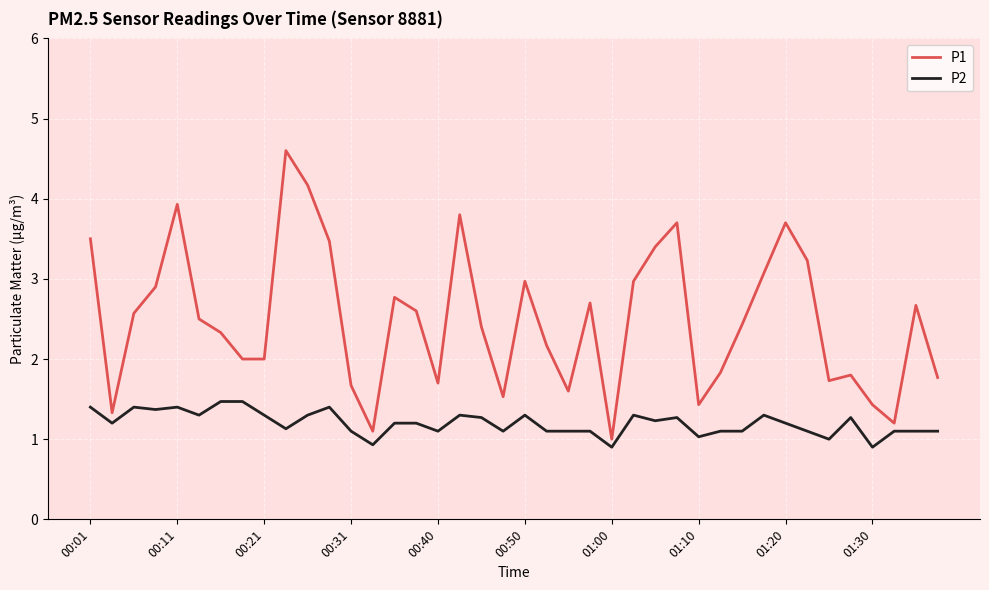

True or false: P2 has more than 2 interior local peaks.

True